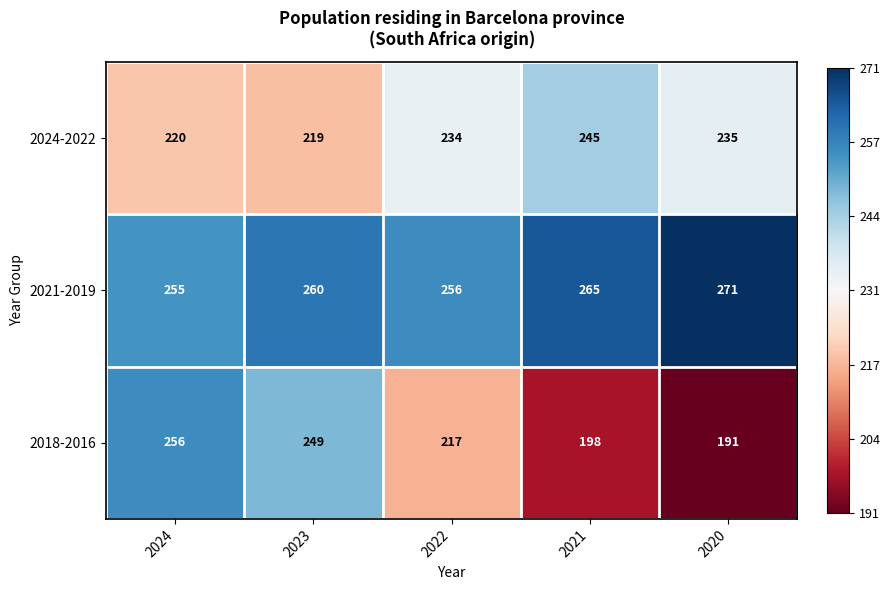

At which label is 2024-2022 closest to 232?

2022